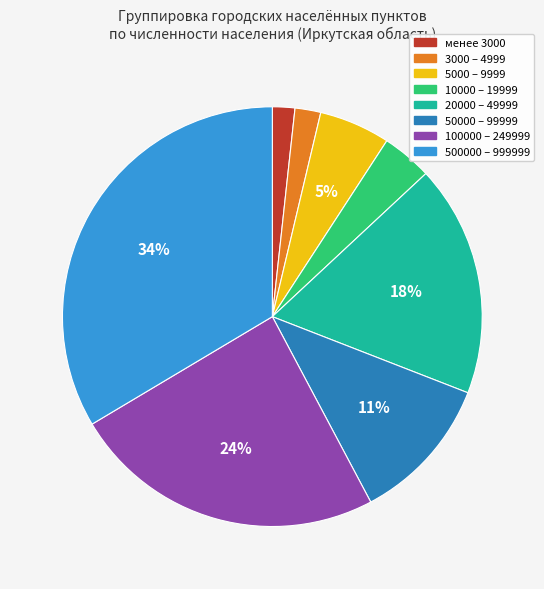

To the nearest percent, what portion does 5000 – 9999 represent?

5%